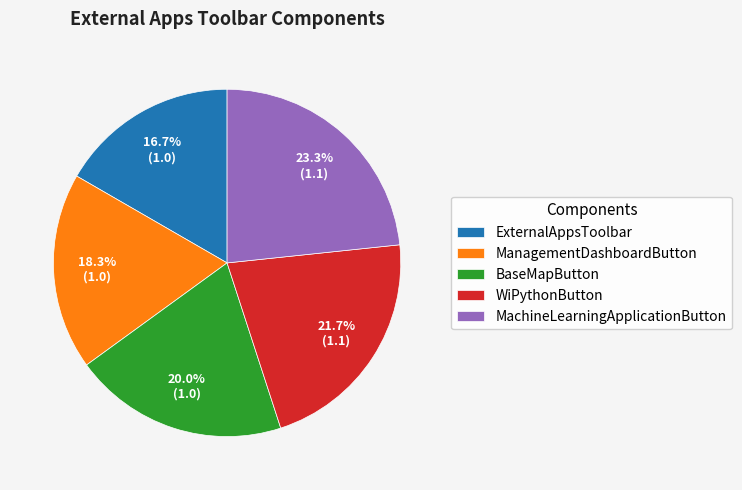

To the nearest percent, what is the combined percentage of ExternalAppsToolbar and WiPythonButton?

38%